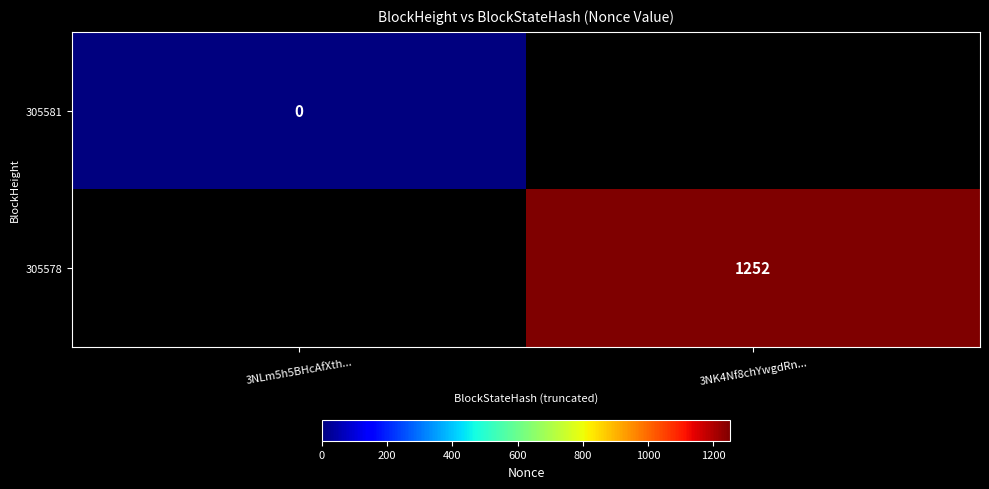

The value of 305578 at 3NK4Nf8chYwgdRn... is 1252. True or false?

True